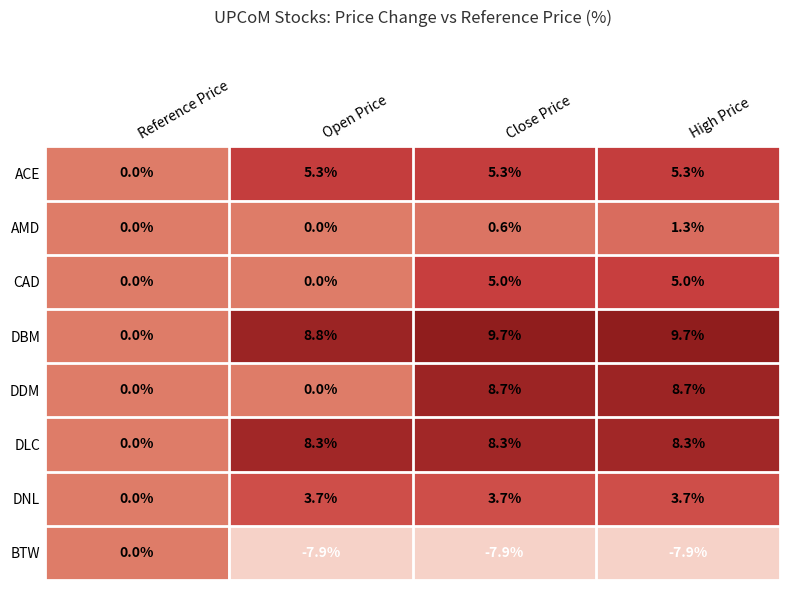

What is the minimum value shown in the chart?

-7.9